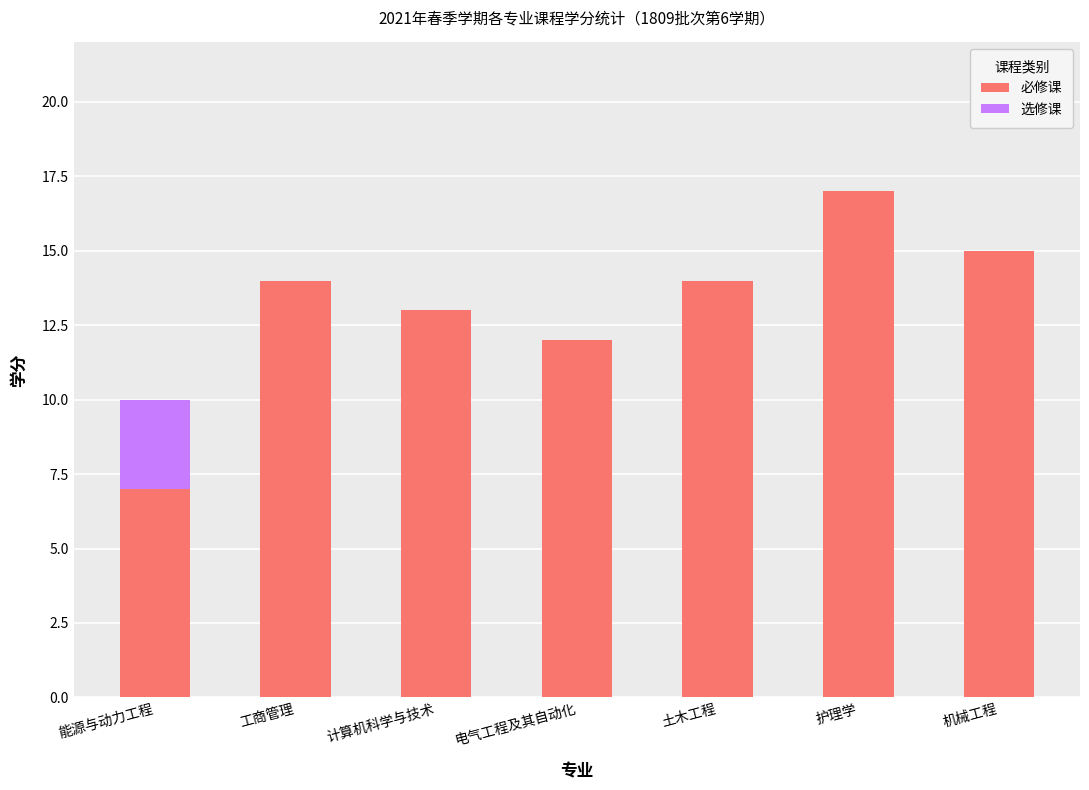

Reading left to right, list the values for the 必修课 series.

能源与动力工程=7	工商管理=14	计算机科学与技术=13	电气工程及其自动化=12	土木工程=14	护理学=17	机械工程=15